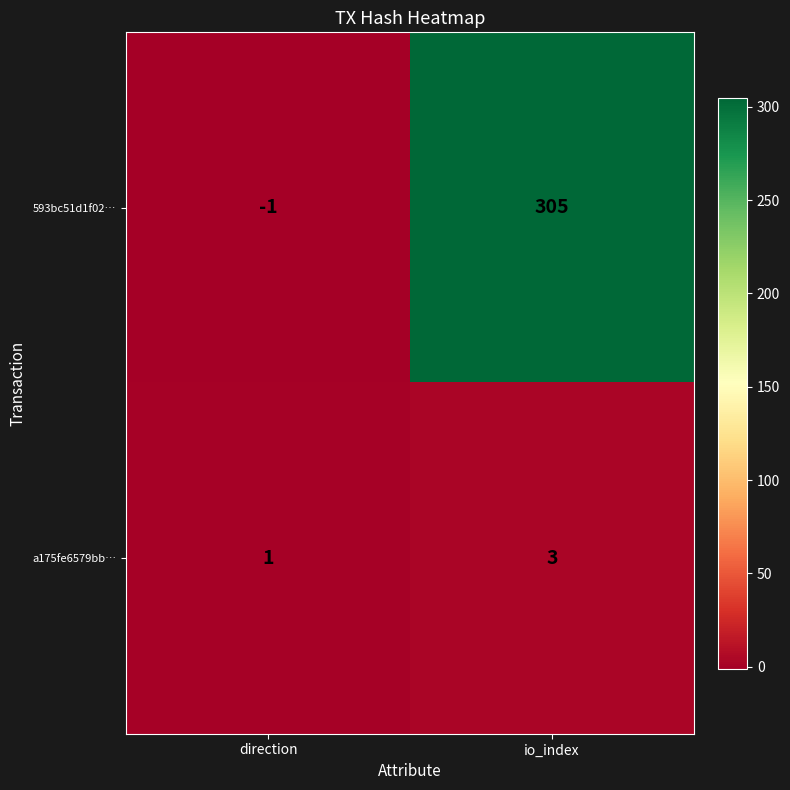

What is the sum of all a175fe6579bb… values?

4